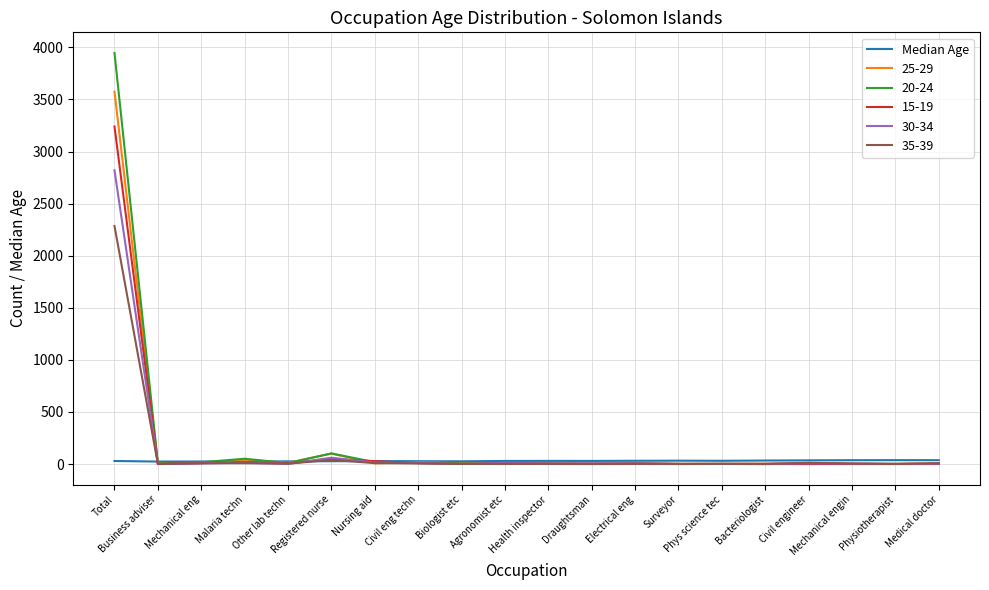

Rank the series by their maximum value, from lowest to highest.

Median Age, 35-39, 30-34, 15-19, 25-29, 20-24